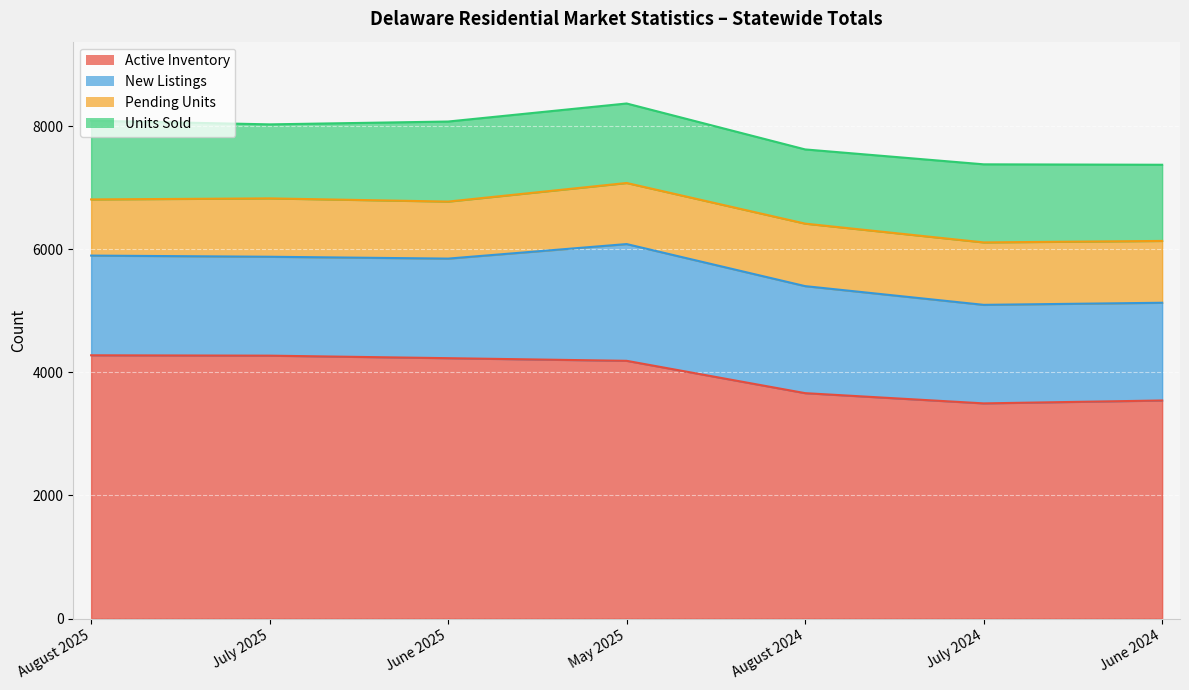

True or false: Pending Units has a value of 483 at July 2025.

False